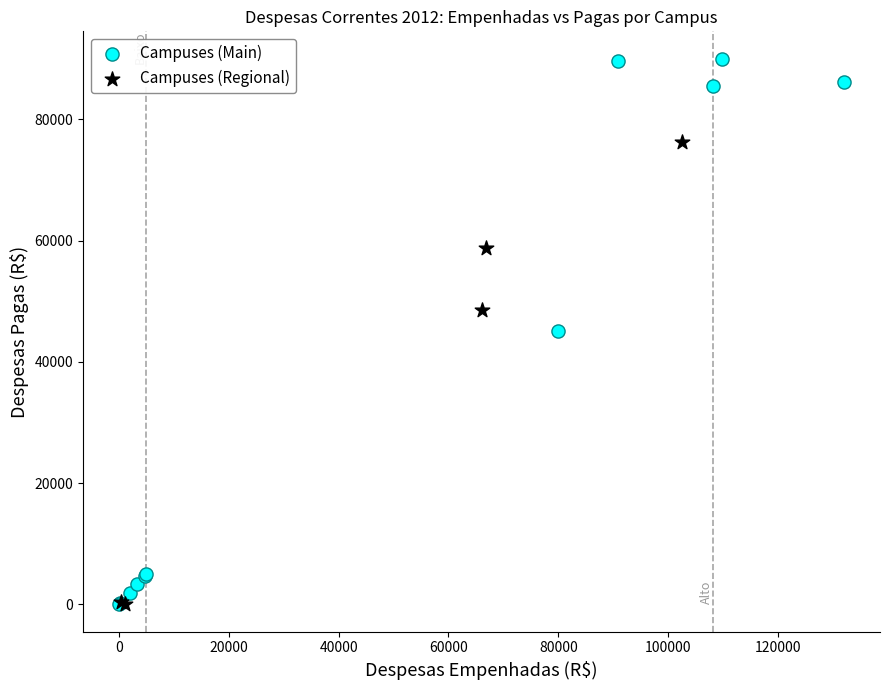

Which series reaches the maximum Y coordinate?

Campuses (Main)